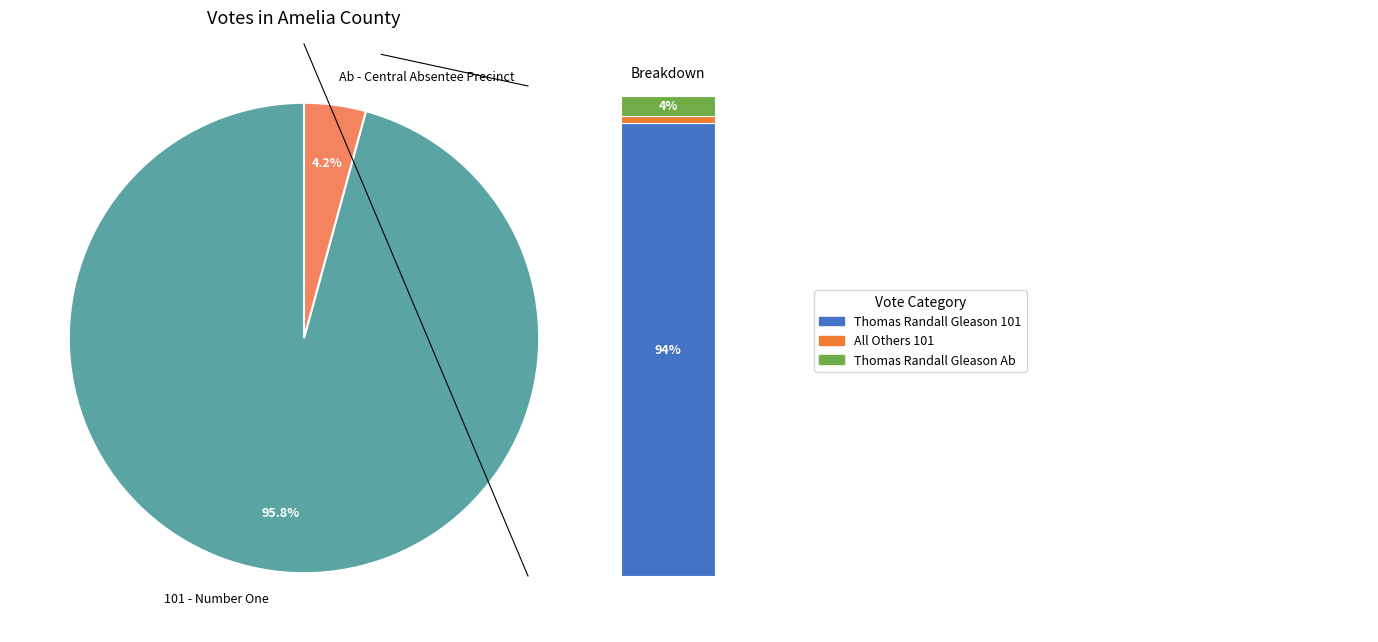

Does 101 - Number One account for over 50% of the chart?

Yes